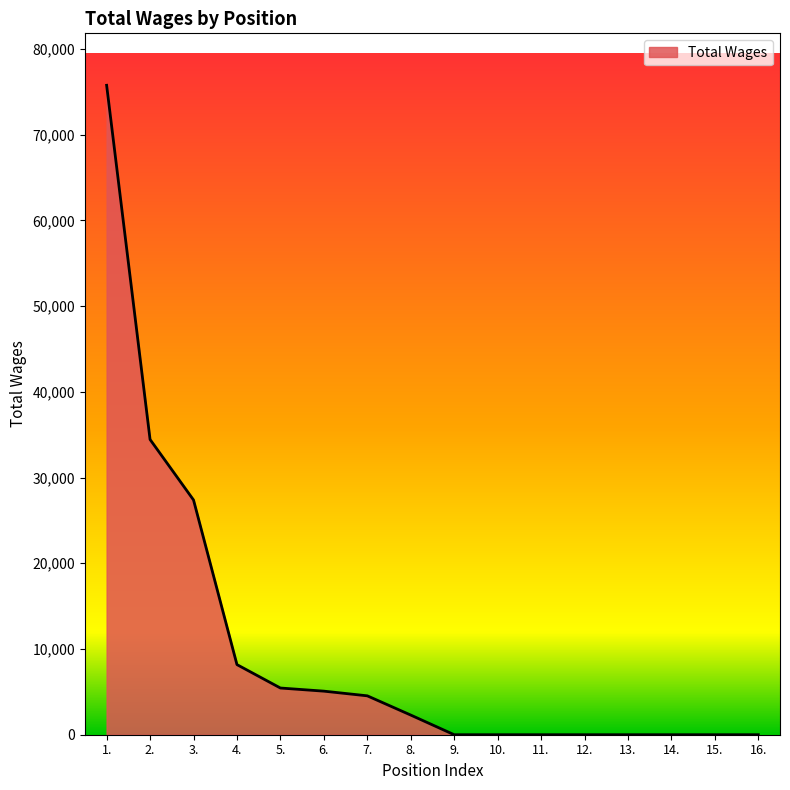

What is the difference between the maximum and minimum values?

75761